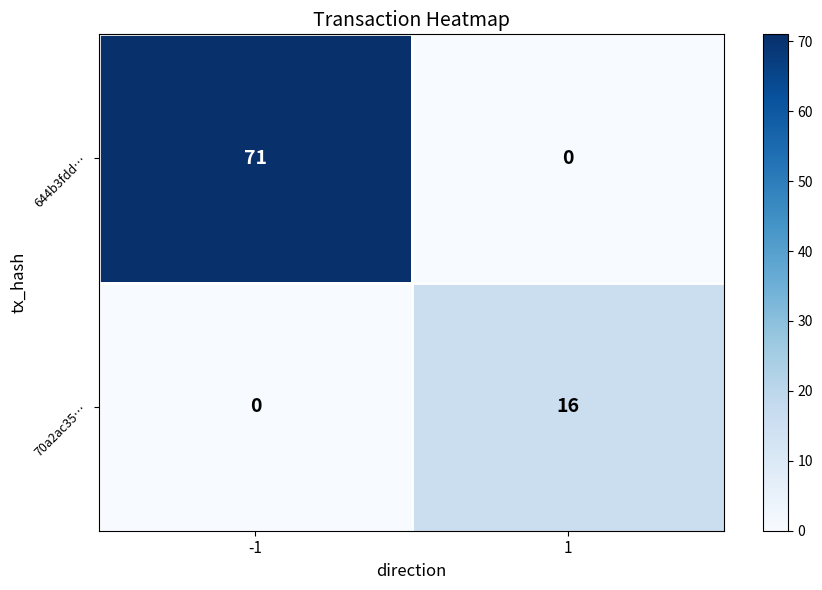

Reading right to left, transcribe all the data shown in this chart.

644b3fdd…: 1=0	-1=71
70a2ac35…: 1=16	-1=0